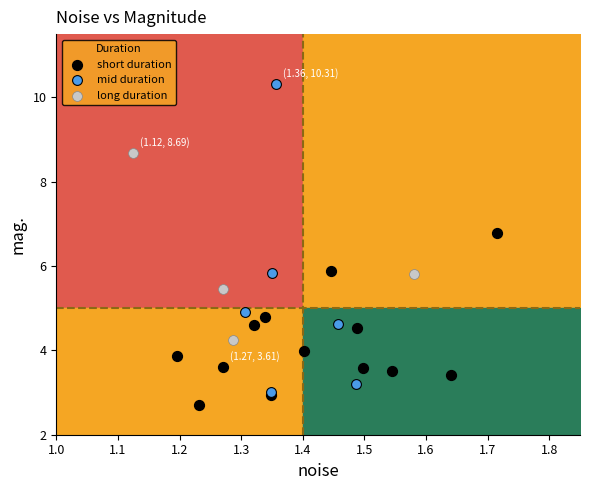

Which series has the largest Y range (max minus min)?

mid duration